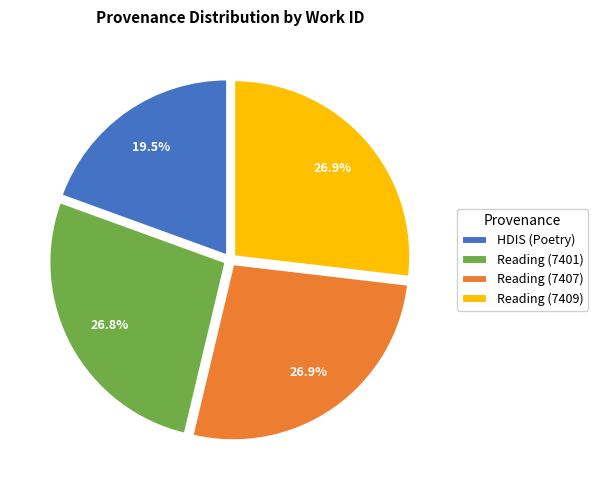

Count the number of slices in the pie.

4